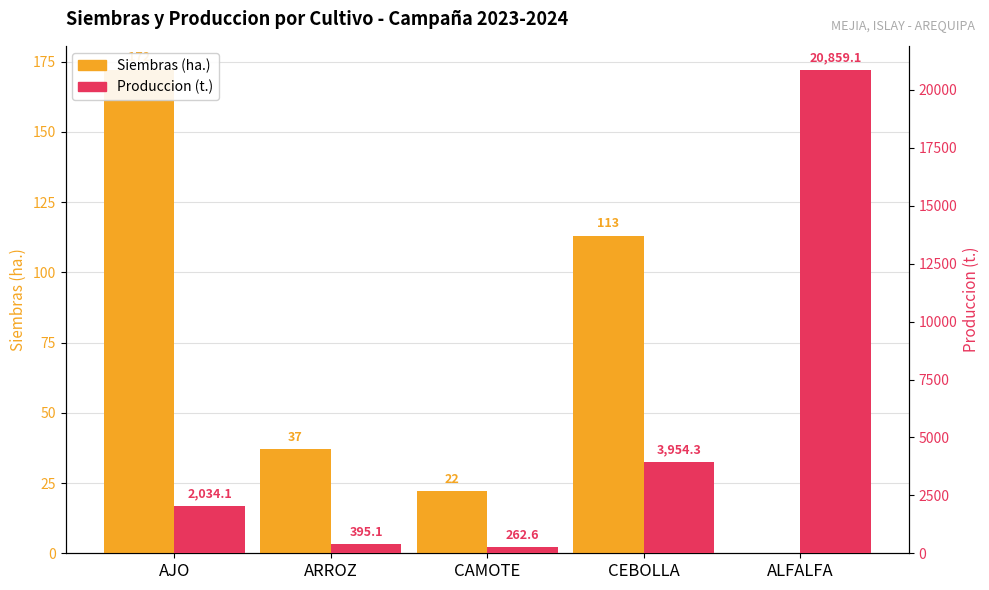

Does the chart contain any negative values?

No